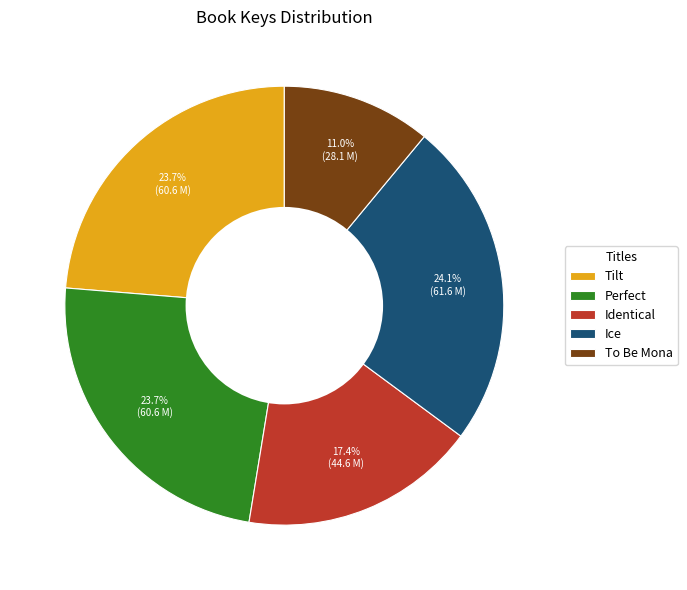

What portion of the pie excludes Perfect?

76.3%